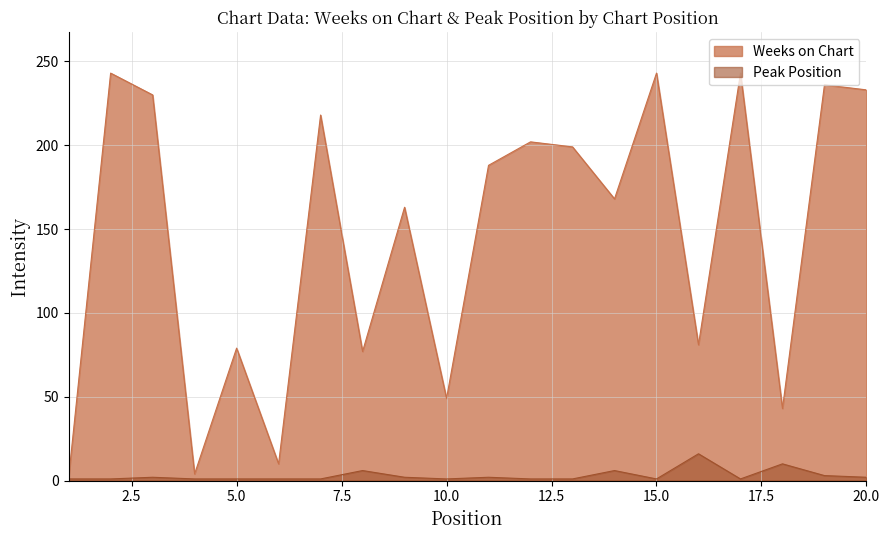

At how many categories does at least one series exceed 50?

15